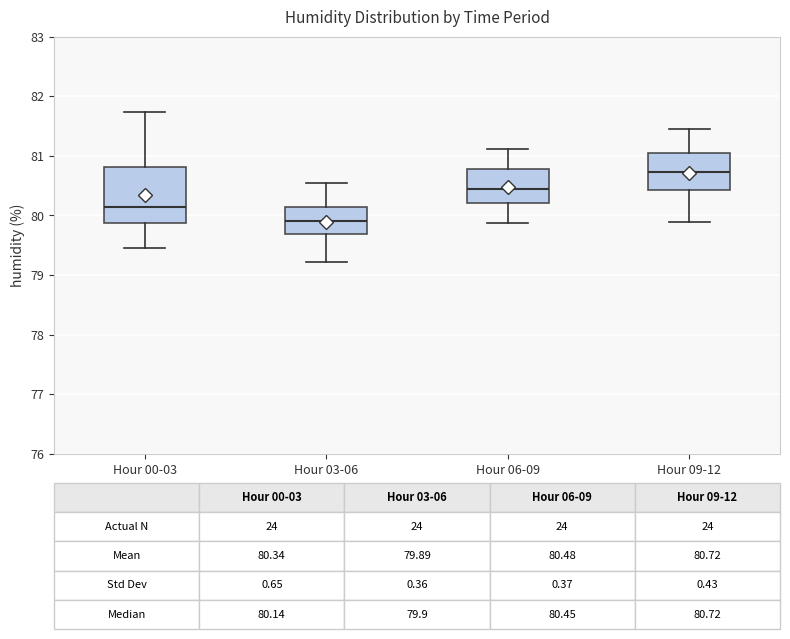

Which box is the tallest, from its lower edge to its upper edge?

Hour 00-03